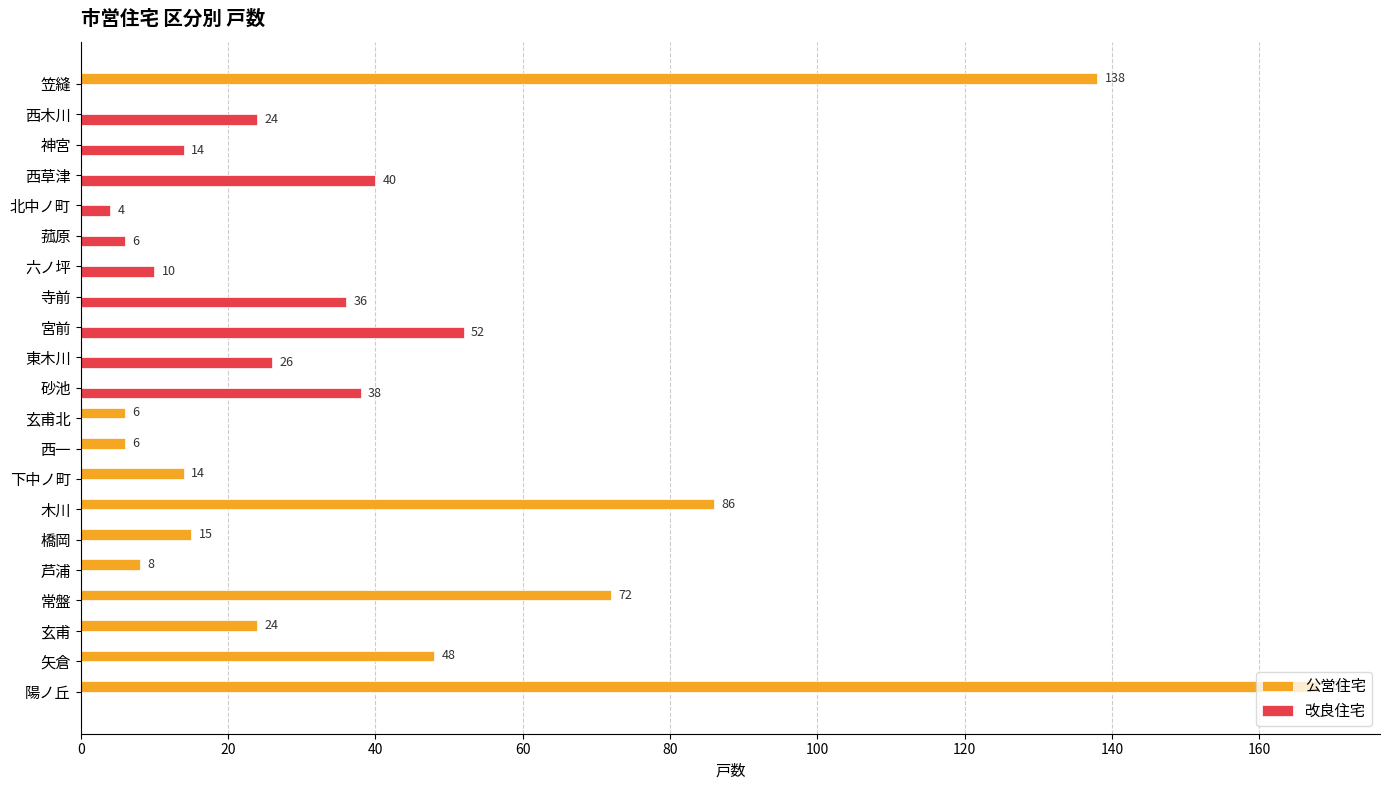

The 改良住宅 series shows 8 at 東木川. True or false?

False